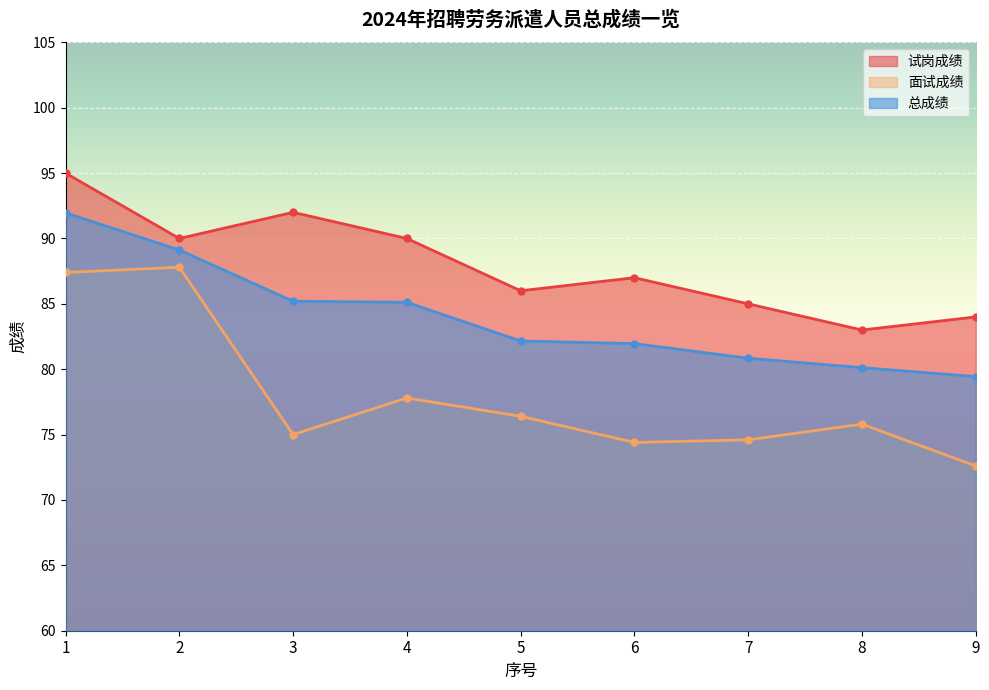

What is the minimum value shown in the chart?

72.6